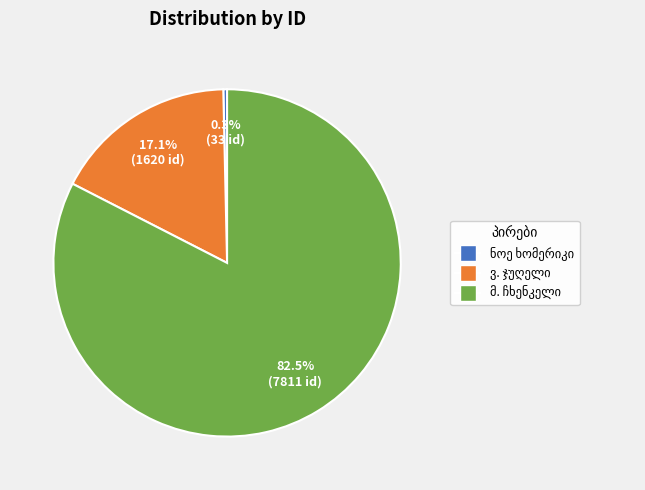

Is there a majority slice in this chart?

Yes